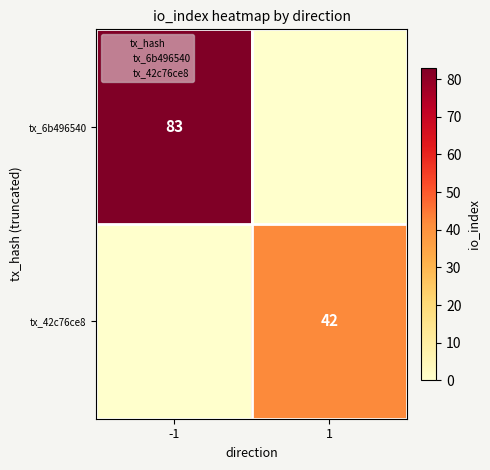

Is the value of tx_42c76ce8 at 1 greater than the value of tx_6b496540 at -1?

No